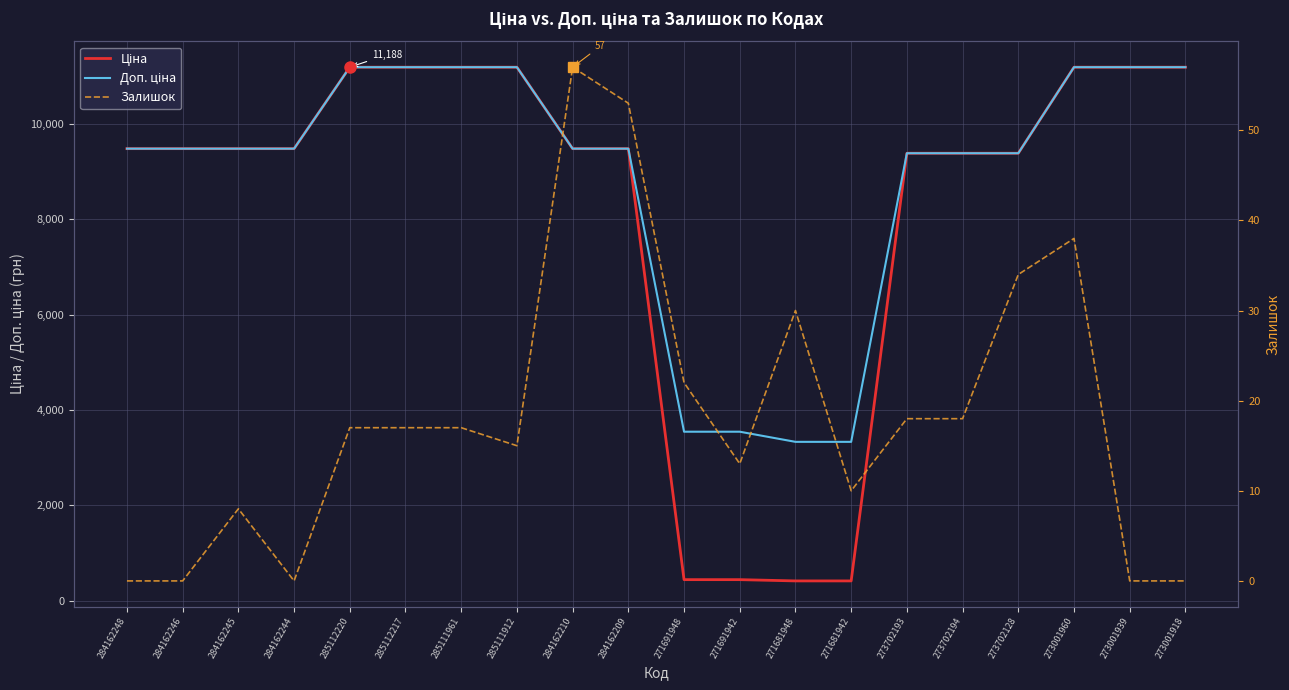

Between 271691948 and 273001960, which series saw the biggest shift?

Ціна